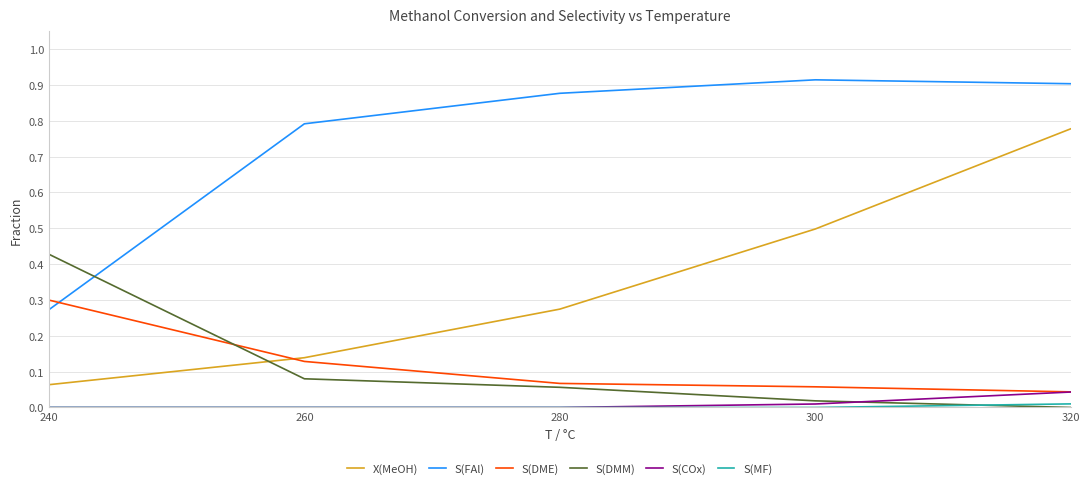

Is it true that S(COx) equals 0.0 at 280?

True